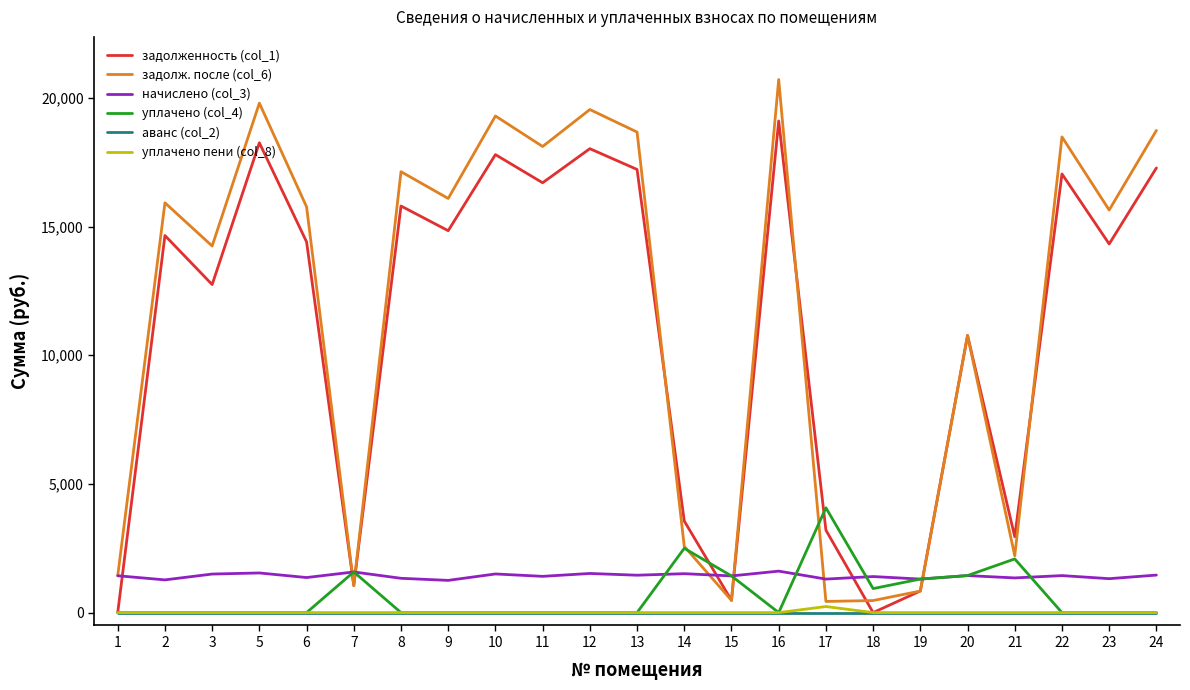

What is the maximum value shown in the chart?

20715.9